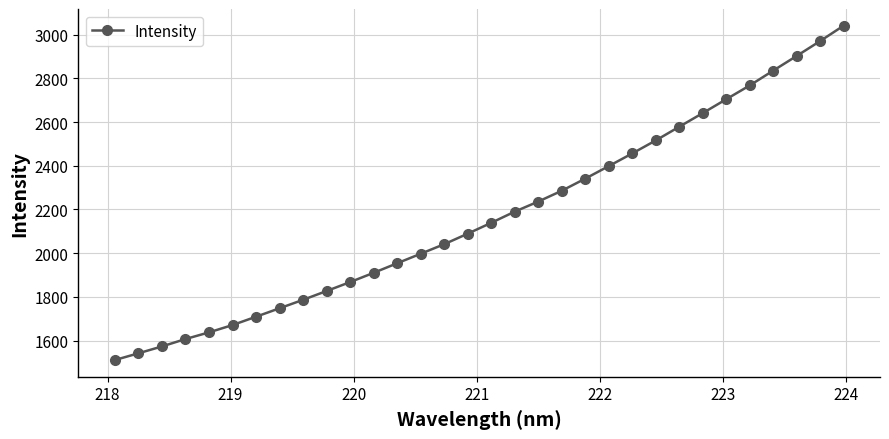

What is the difference between the second highest and minimum values?

1459.9